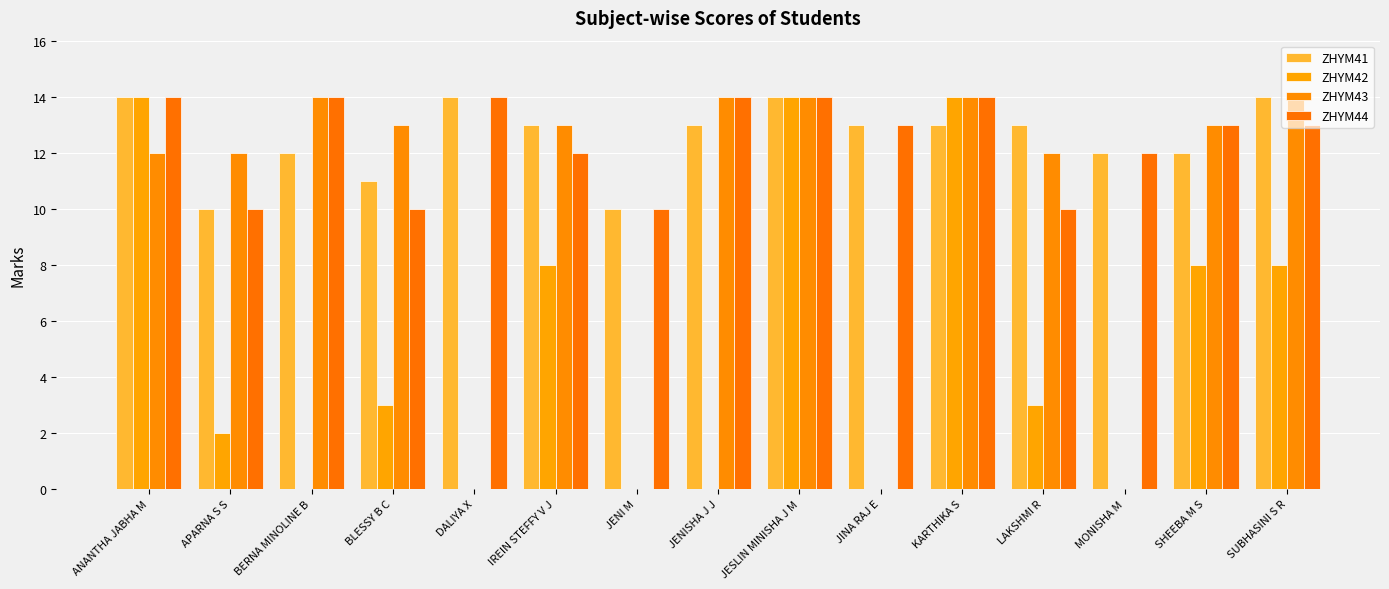

At which category is the sum across all series the highest?

JESLIN MINISHA J M